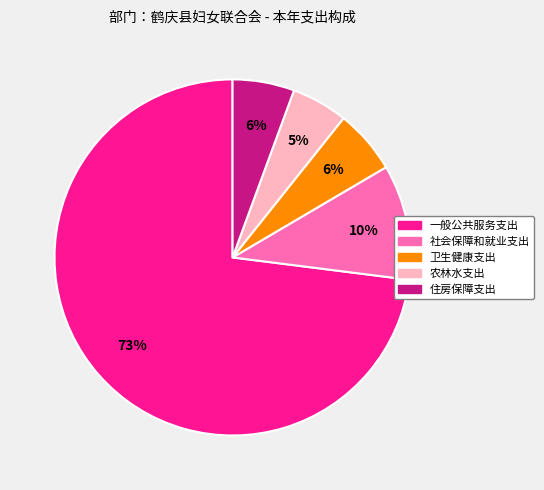

What percentage is the 住房保障支出 slice, to the nearest percent?

6%